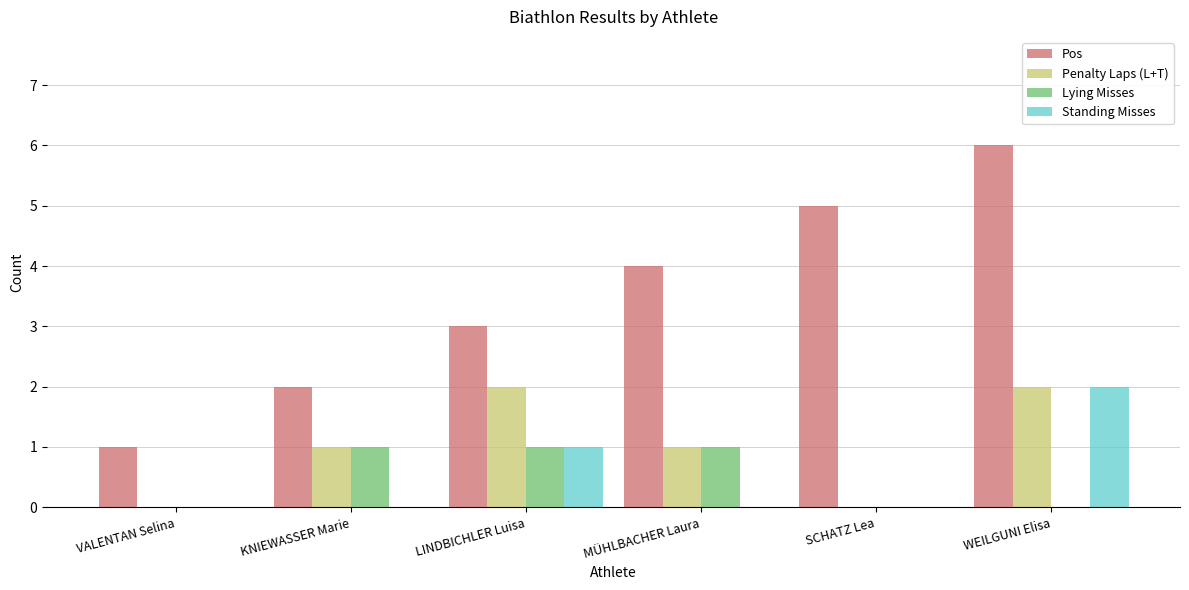

Read the Lying Misses value at MÜHLBACHER Laura.

1